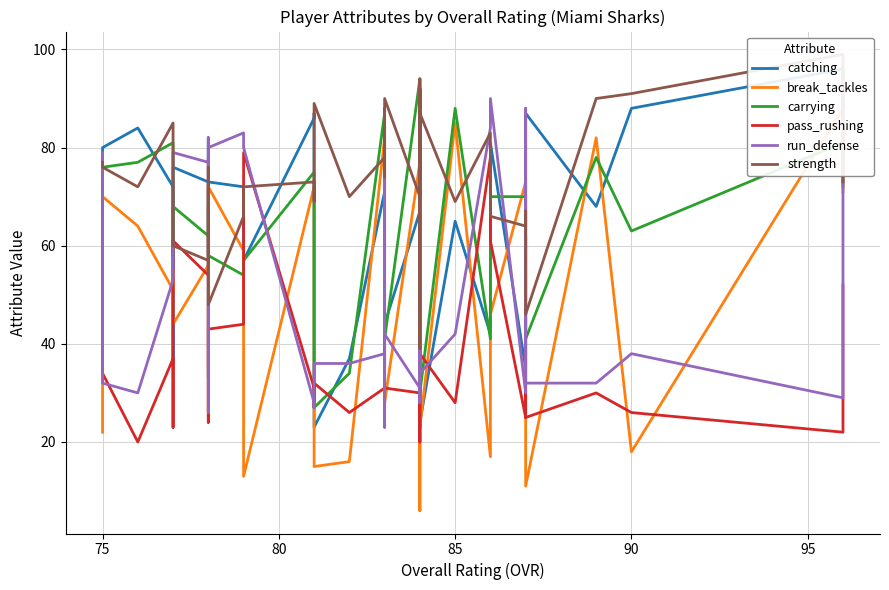

What is the label of the 39th point from the right?

75